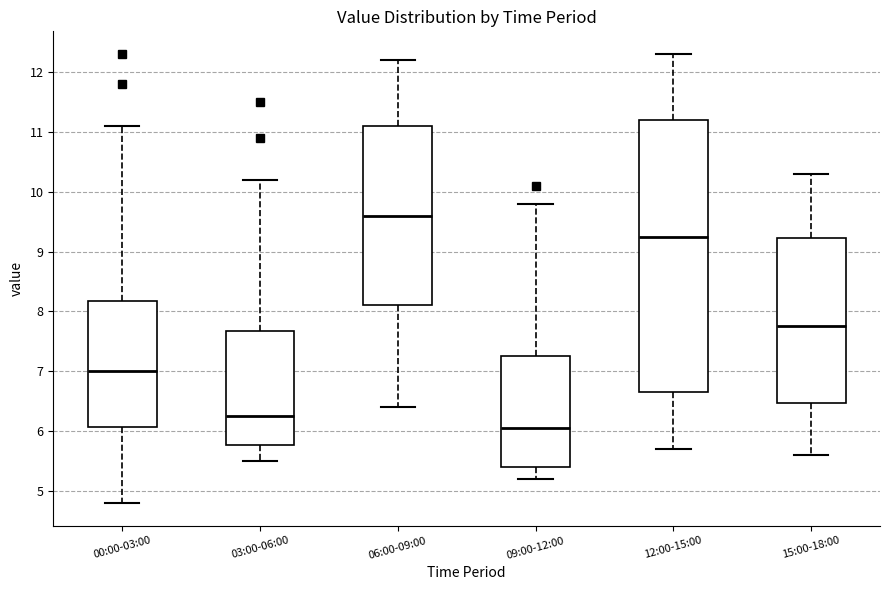

Reading left to right, read every box against the y-axis: the position of its median line, the range the box covers, and the ends of its whiskers. The values are not printed on the chart, so give them approximately, as read against the axis.

00:00-03:00: median 7.0, box 6.1 to 8.2, whiskers 4.8 to 11.1
03:00-06:00: median 6.3, box 5.8 to 7.7, whiskers 5.5 to 10.2
06:00-09:00: median 9.6, box 8.1 to 11.1, whiskers 6.4 to 12.2
09:00-12:00: median 6.1, box 5.4 to 7.3, whiskers 5.2 to 9.8
12:00-15:00: median 9.3, box 6.7 to 11.2, whiskers 5.7 to 12.3
15:00-18:00: median 7.8, box 6.5 to 9.2, whiskers 5.6 to 10.3